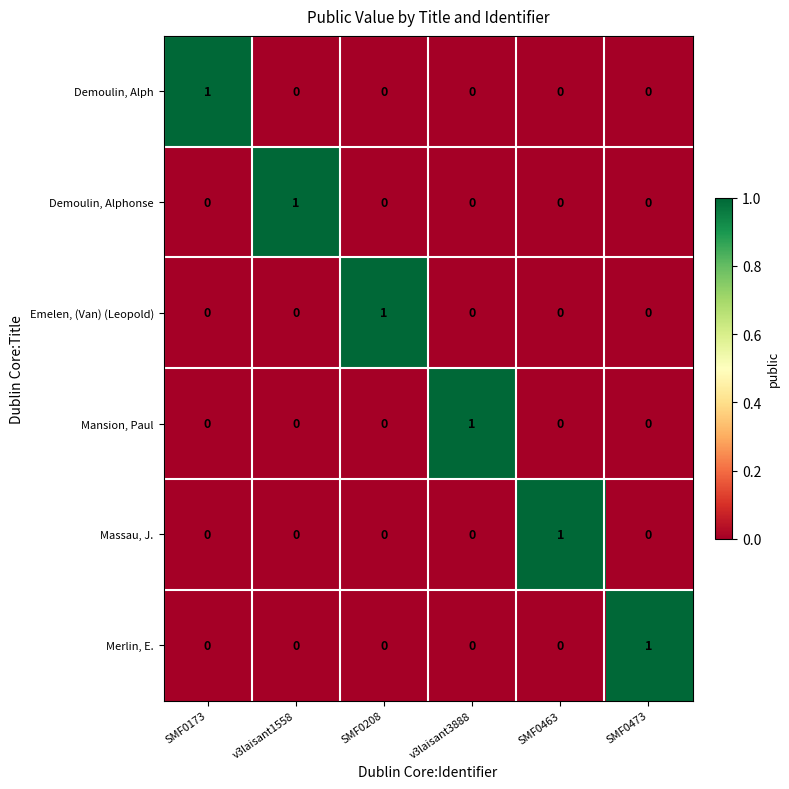

The value of Demoulin, Alphonse at v3laisant1558 is 0. True or false?

False